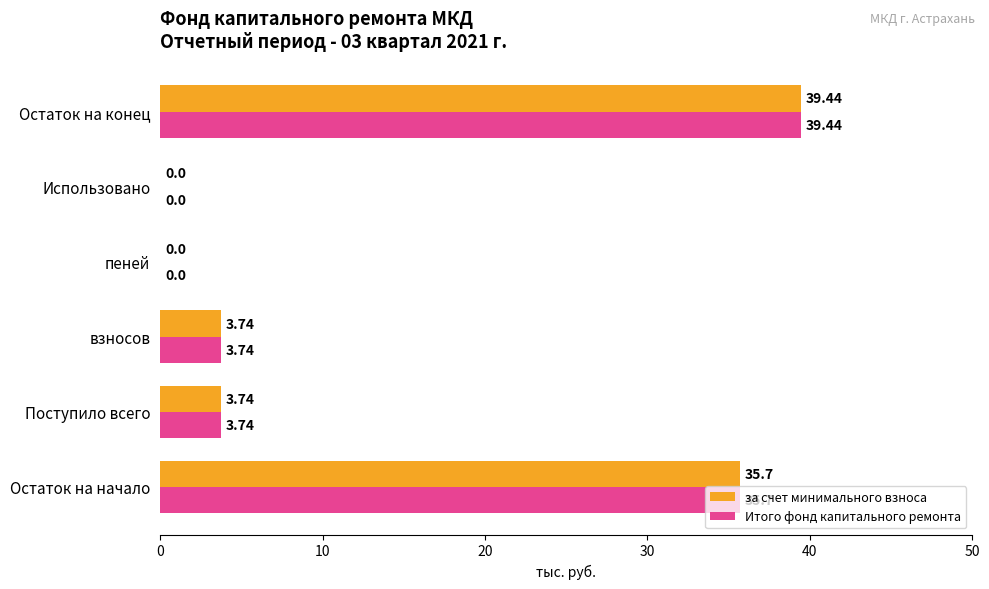

What is the sum of the за счет минимального взноса values at пеней and Остаток на начало?

35.7